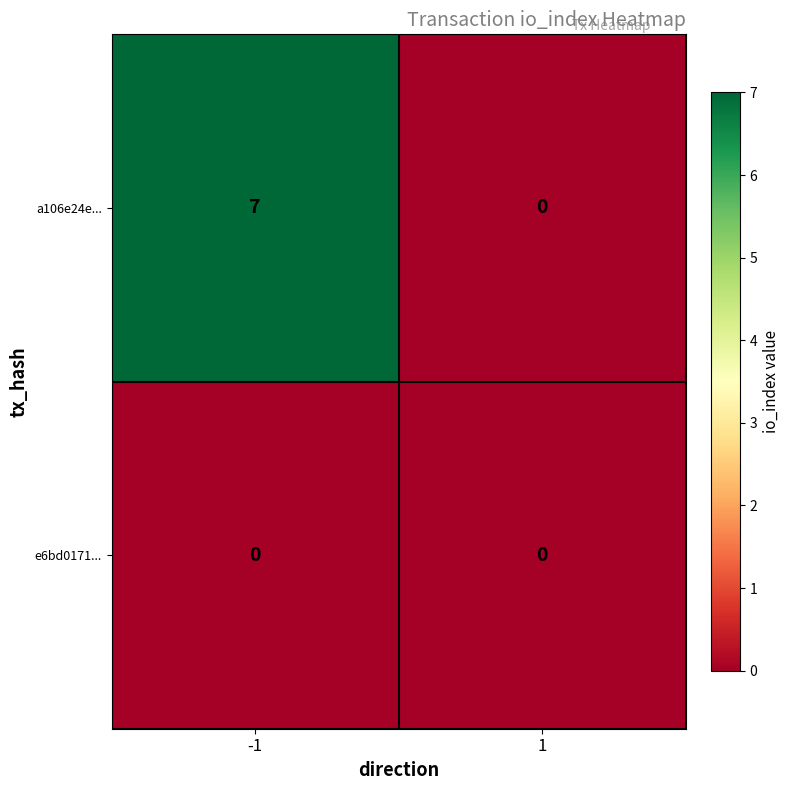

List the series in order of their peak value, lowest first.

e6bd0171..., a106e24e...